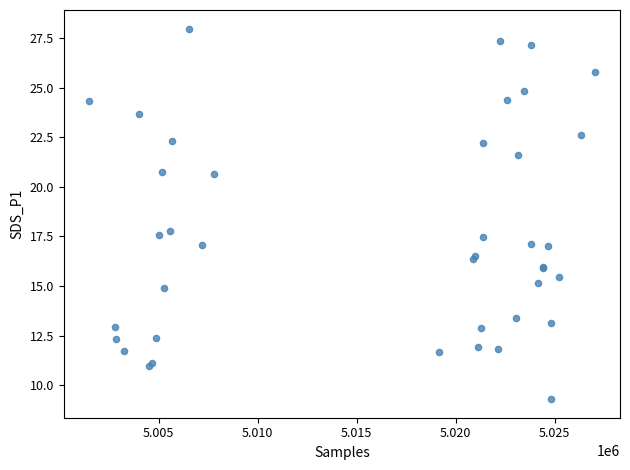

What Y value in the scatter plot is closest to 18?

17.8